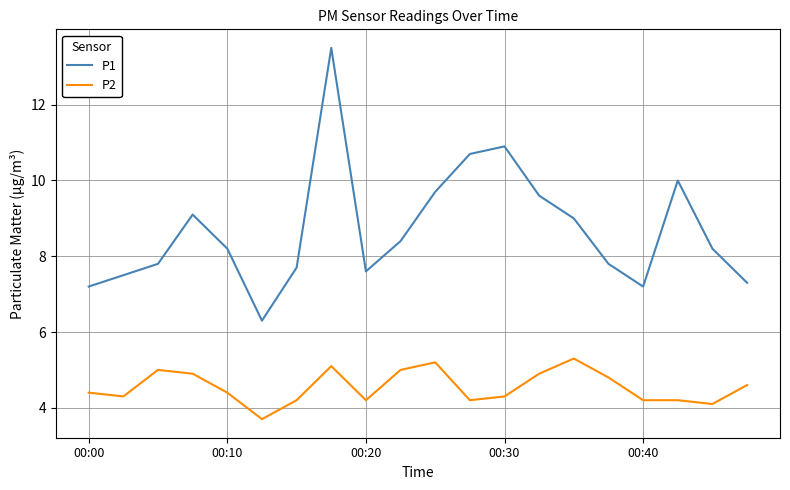

Rank the series by their maximum value, from lowest to highest.

P2, P1